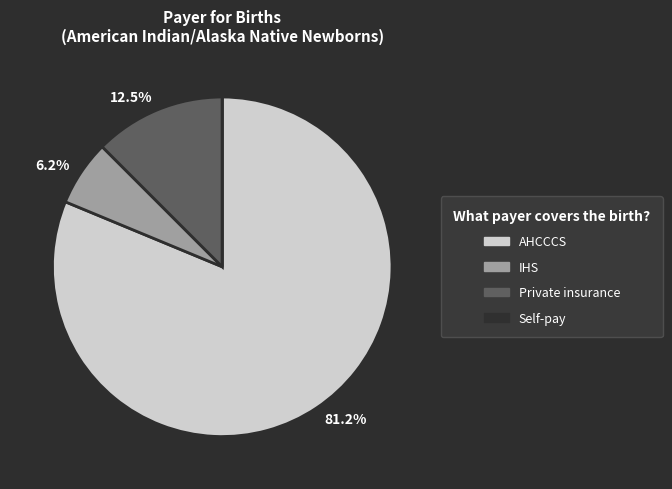

Which slice is the largest?

AHCCCS